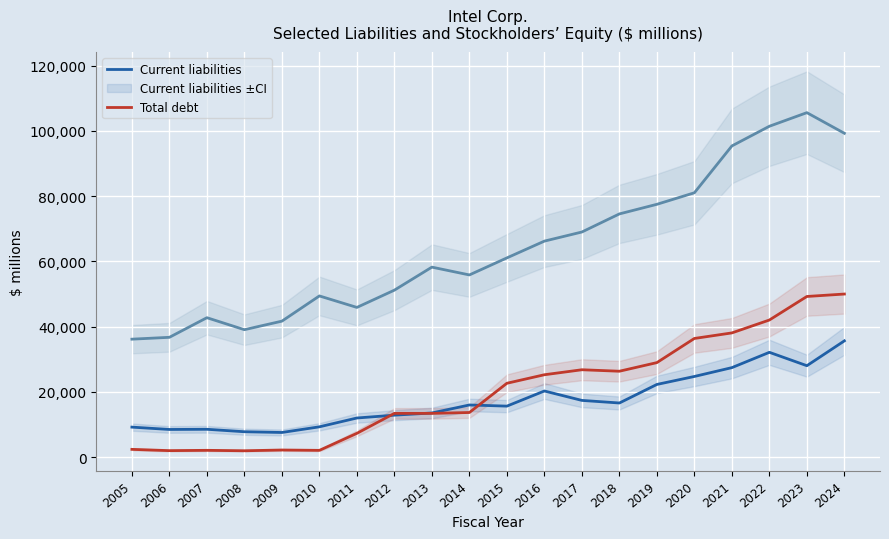

What is the value of the Total debt point at the 11th from the left?

22670